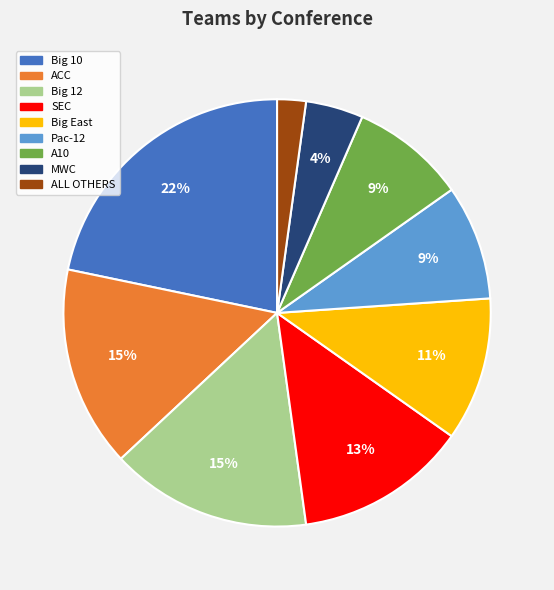

Does Big 12 account for over 50% of the chart?

No